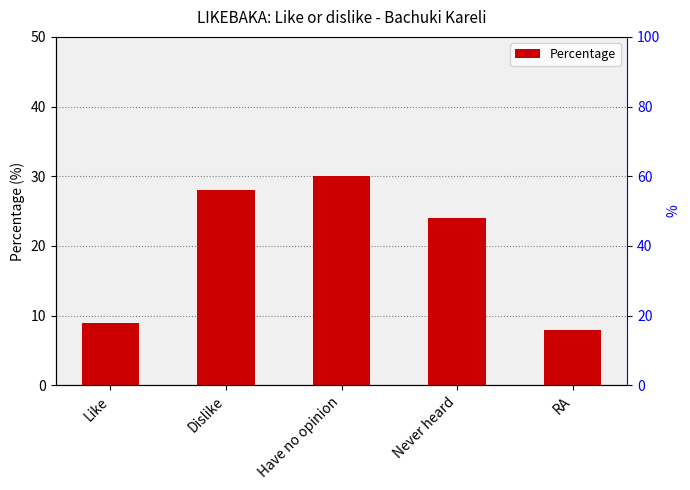

The value at Dislike is 40. True or false?

False